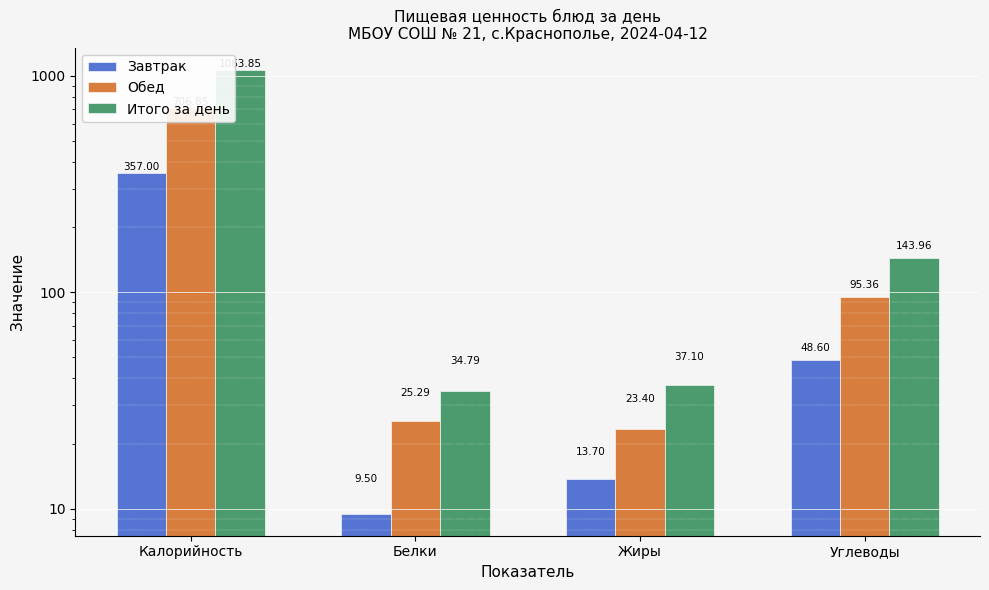

At which label does Обед first exceed 95?

Калорийность